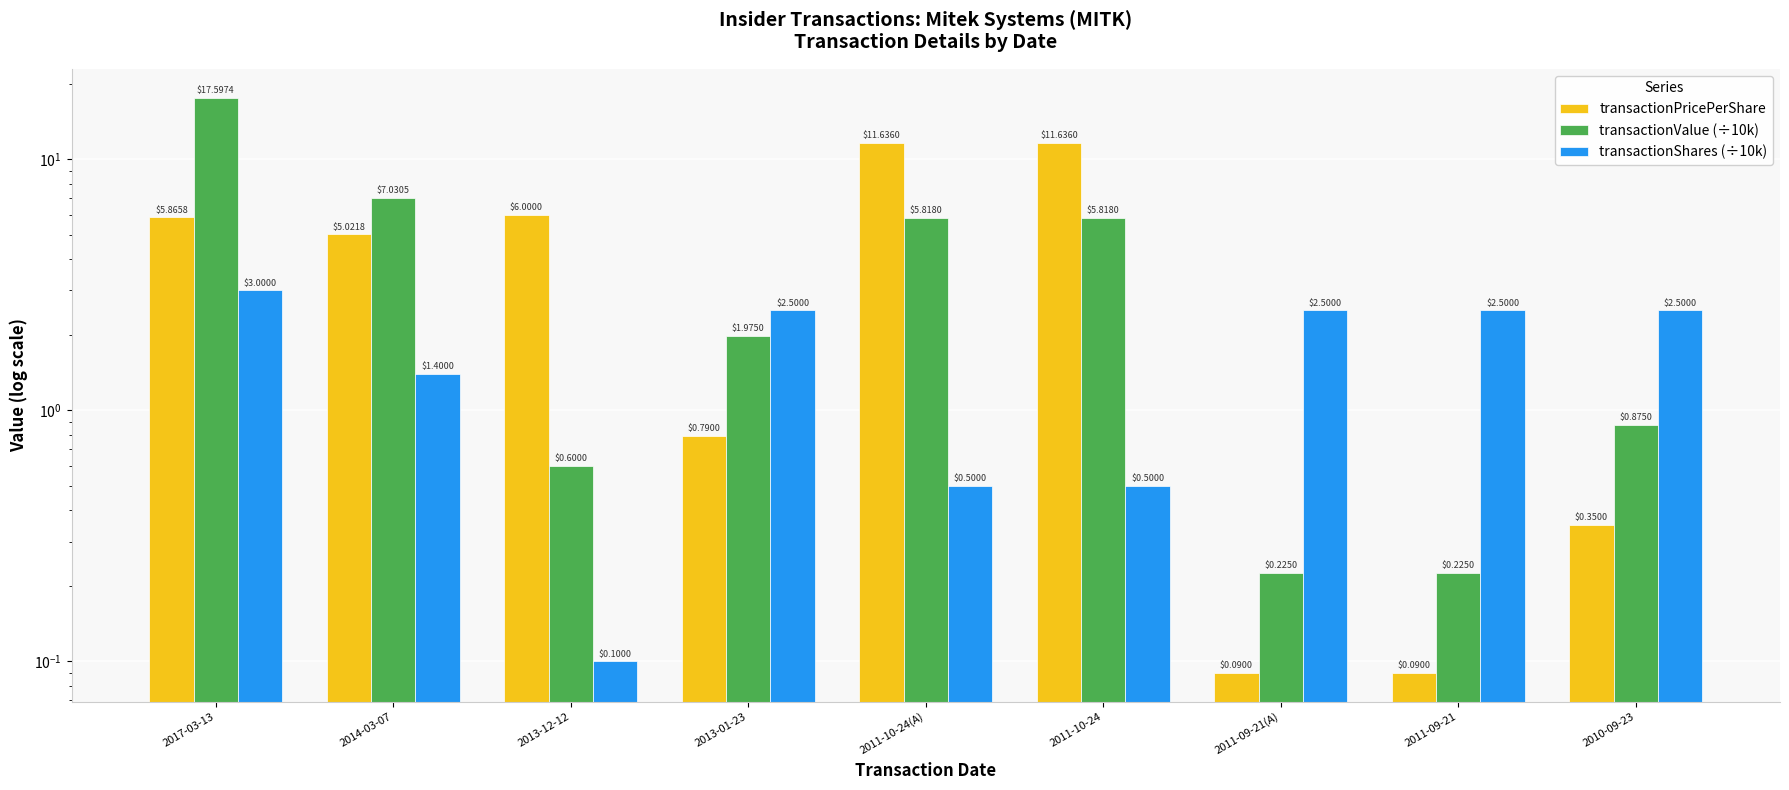

What is the minimum value for transactionPricePerShare?

0.1